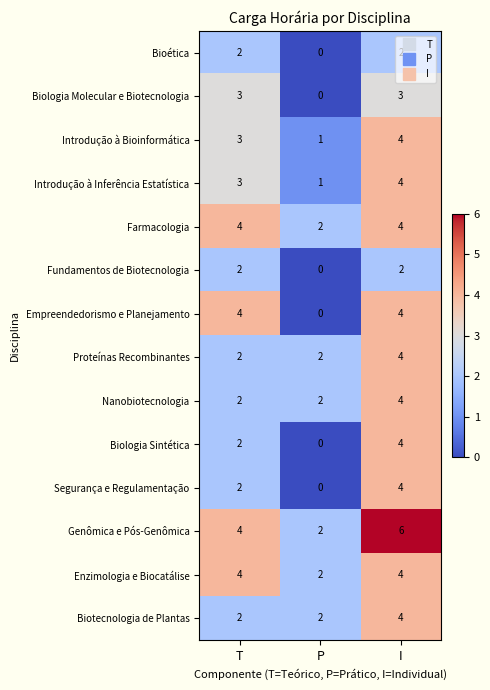

What is the average value of the Proteínas Recombinantes series?

3